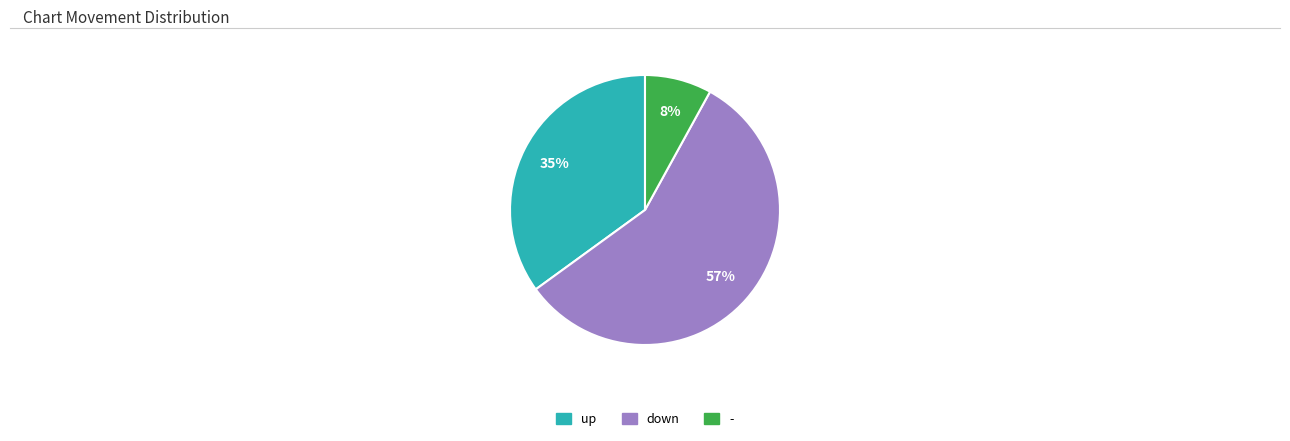

Count the number of slices in the pie.

3